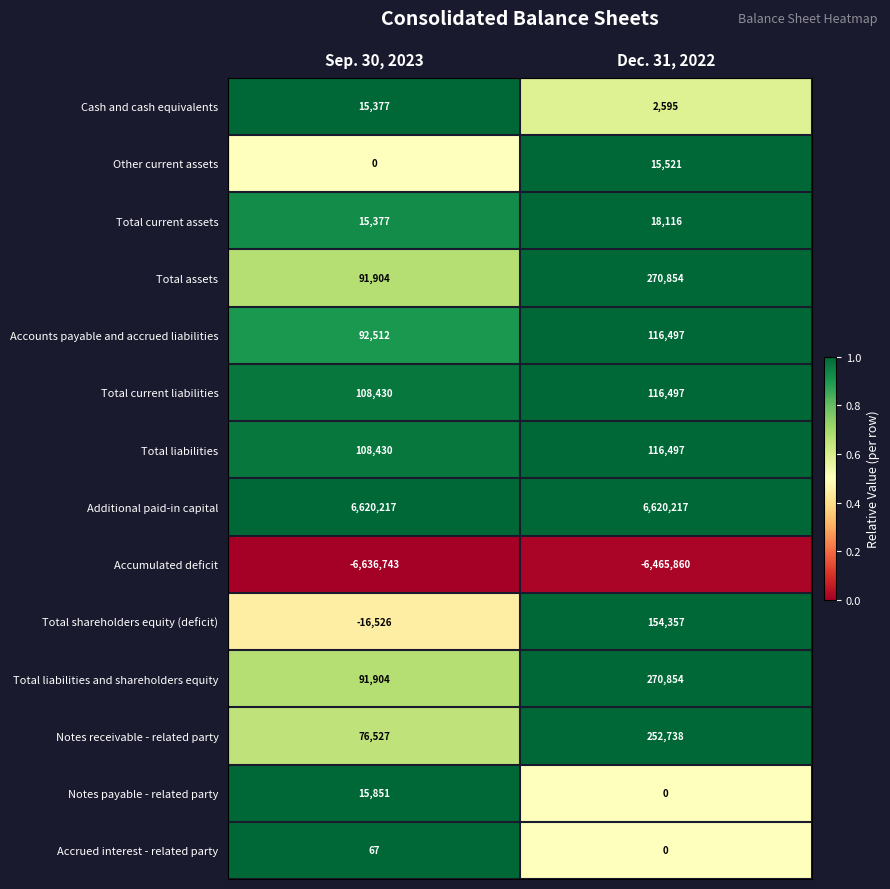

What is the total value across all series at Dec. 31, 2022?

1488883